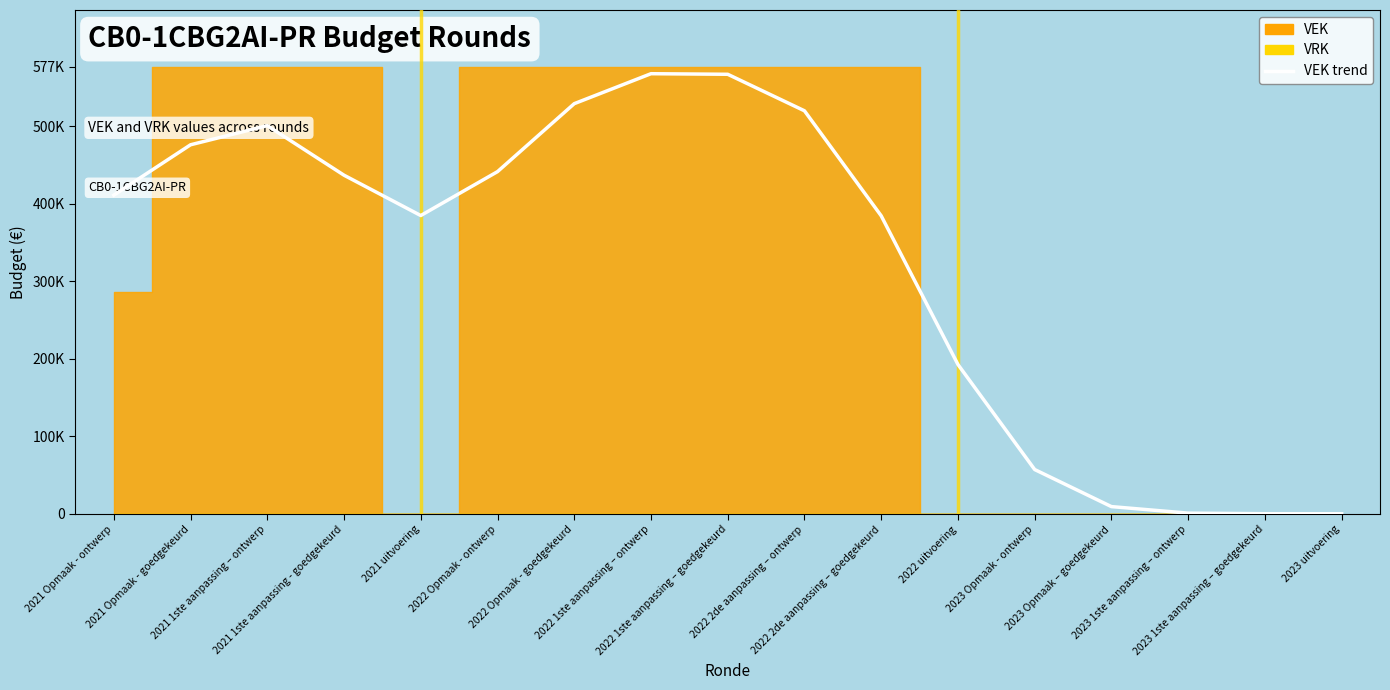

Rank the categories by value from lowest to highest.

2023 uitvoering, 2023 1ste aanpassing – goedgekeurd, 2023 1ste aanpassing – ontwerp, 2023 Opmaak – goedgekeurd, 2023 Opmaak - ontwerp, 2022 uitvoering, 2022 2de aanpassing – goedgekeurd, 2021 uitvoering, 2021 Opmaak - ontwerp, 2021 1ste aanpassing - goedgekeurd, 2022 Opmaak - ontwerp, 2021 Opmaak - goedgekeurd, 2021 1ste aanpassing – ontwerp, 2022 2de aanpassing – ontwerp, 2022 Opmaak - goedgekeurd, 2022 1ste aanpassing – goedgekeurd, 2022 1ste aanpassing – ontwerp